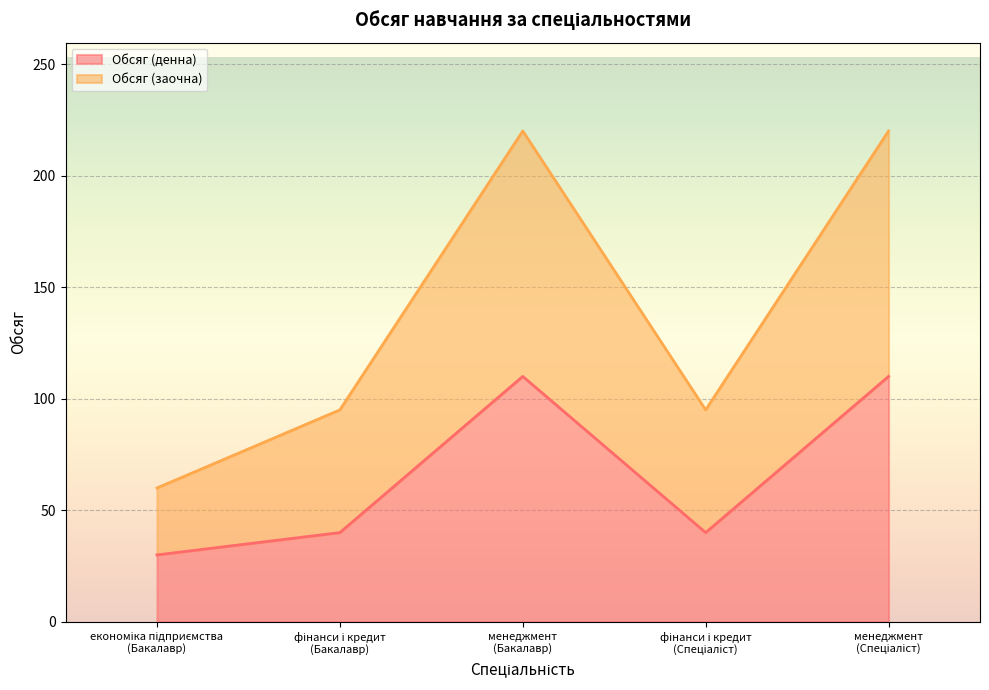

What is the sum of the Обсяг (денна) values at фінанси і кредит
(Бакалавр) and економіка підприємства
(Бакалавр)?

70